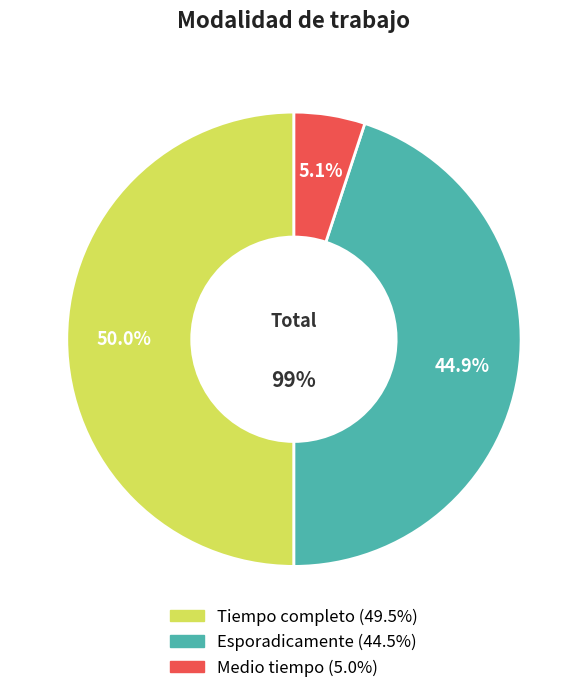

Which has a higher value, Esporadicamente or Tiempo completo?

Tiempo completo